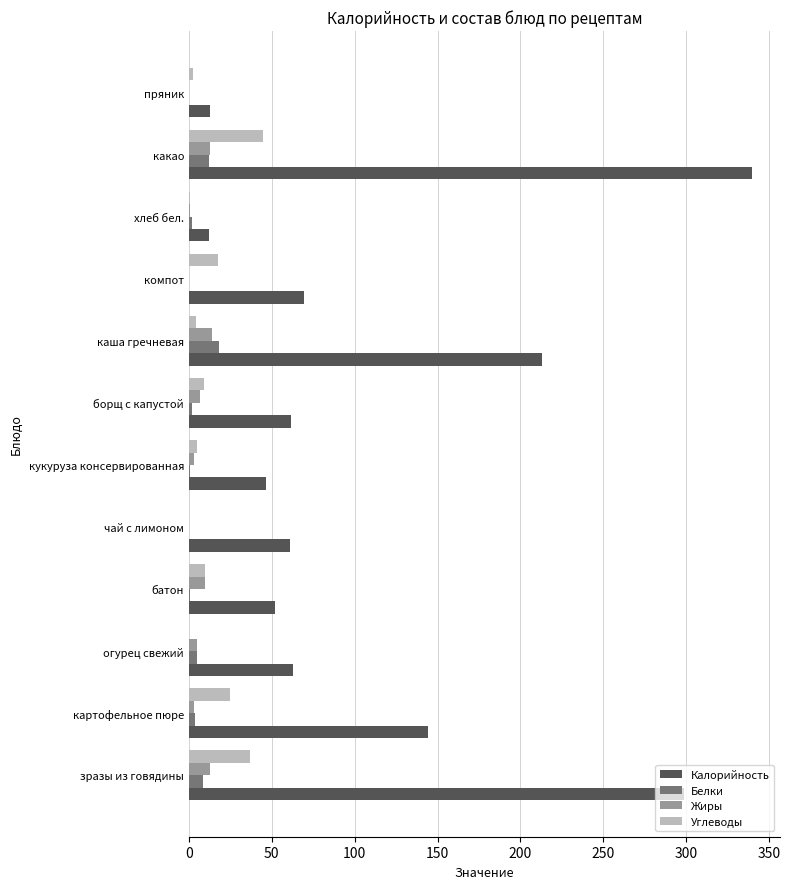

True or false: Калорийность has a value of 339.6 at какао.

True